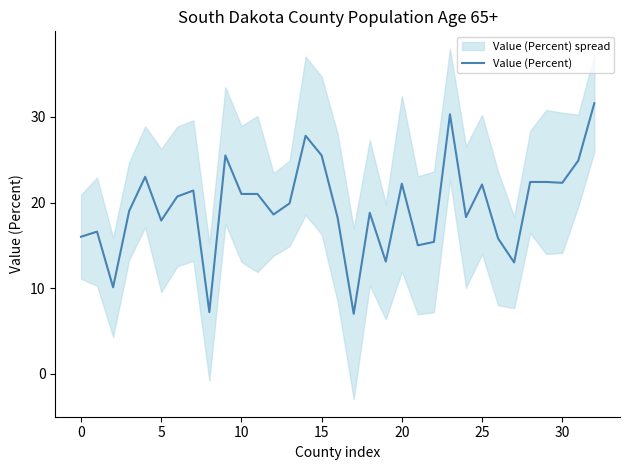

What is the highest value of the Value (Percent) series?

31.6